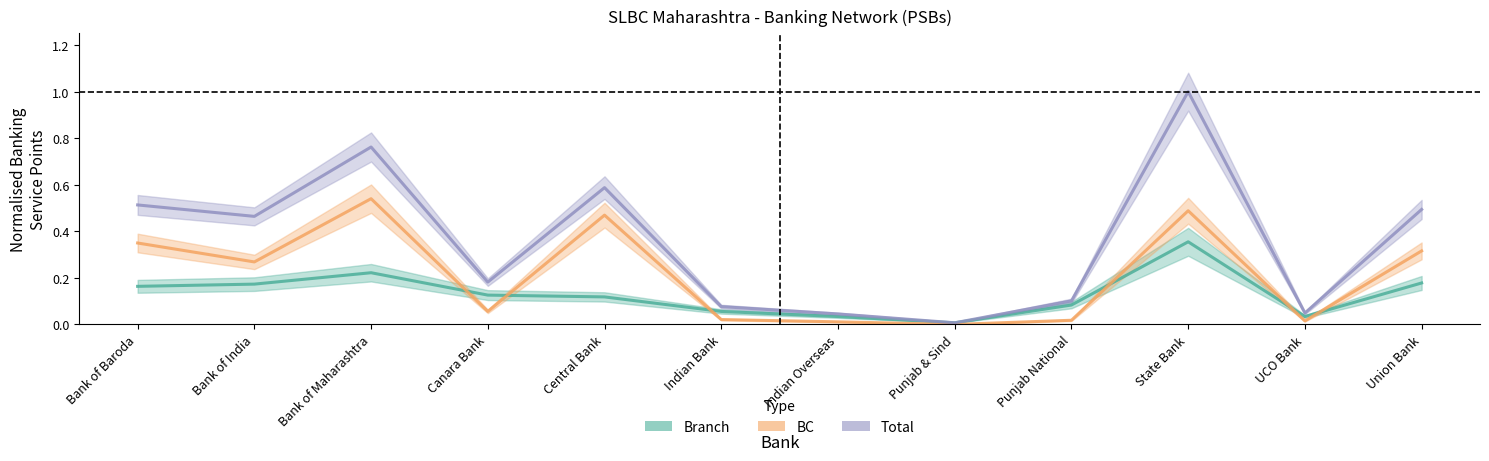

What are all the series names shown in the legend?

Branch, BC, Total